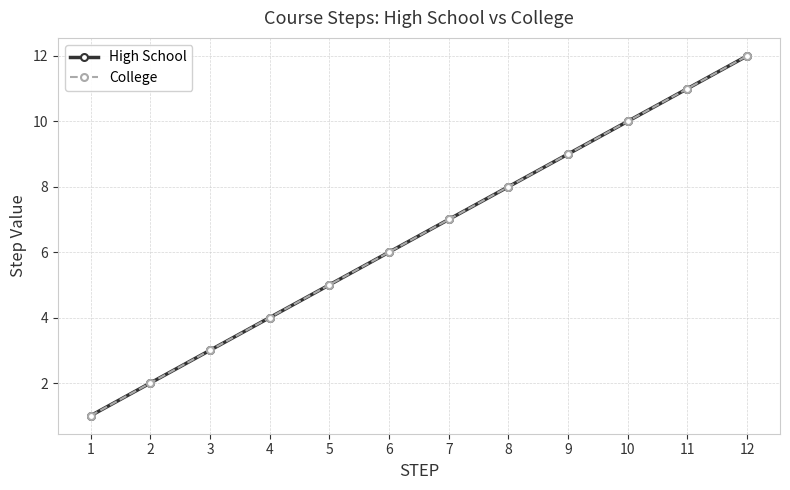

What is the lowest value of the High School series?

1